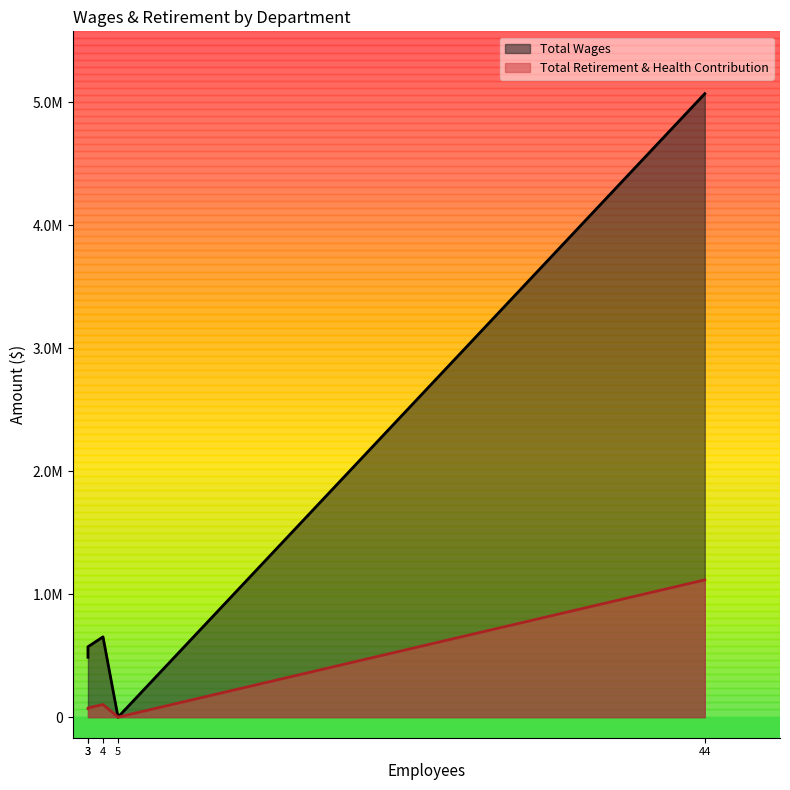

List the series in order of their peak value, lowest first.

Total Retirement & Health Contribution, Total Wages